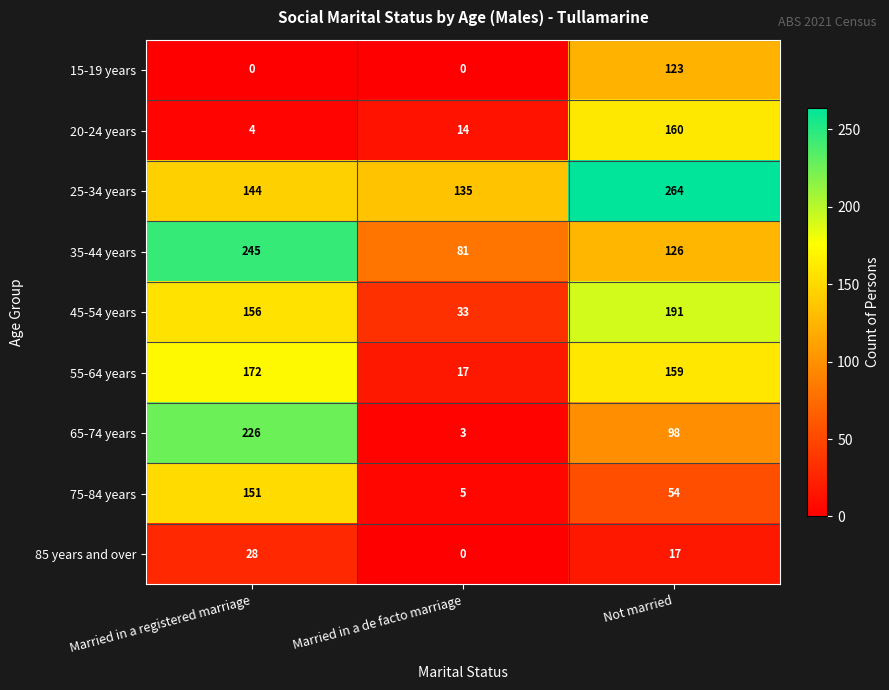

What is the greatest value displayed?

264